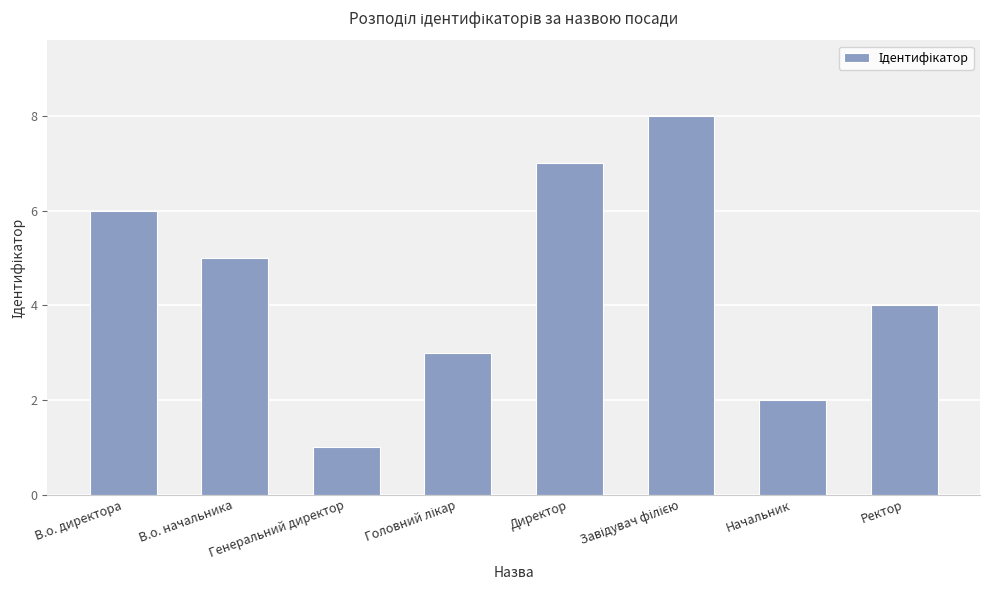

Reading right to left, transcribe all the data shown in this chart.

4	2	8	7	3	1	5	6